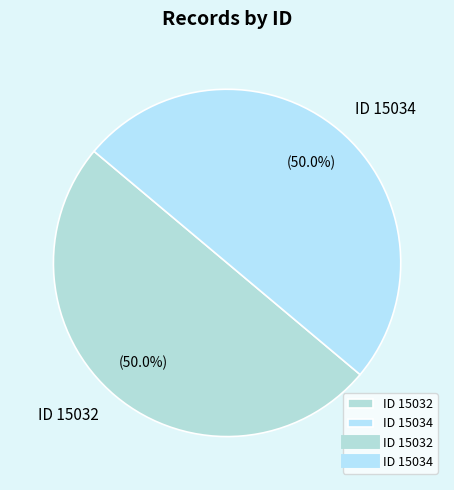

What is the ratio of the value at ID 15034 to the value at ID 15032?

1.0